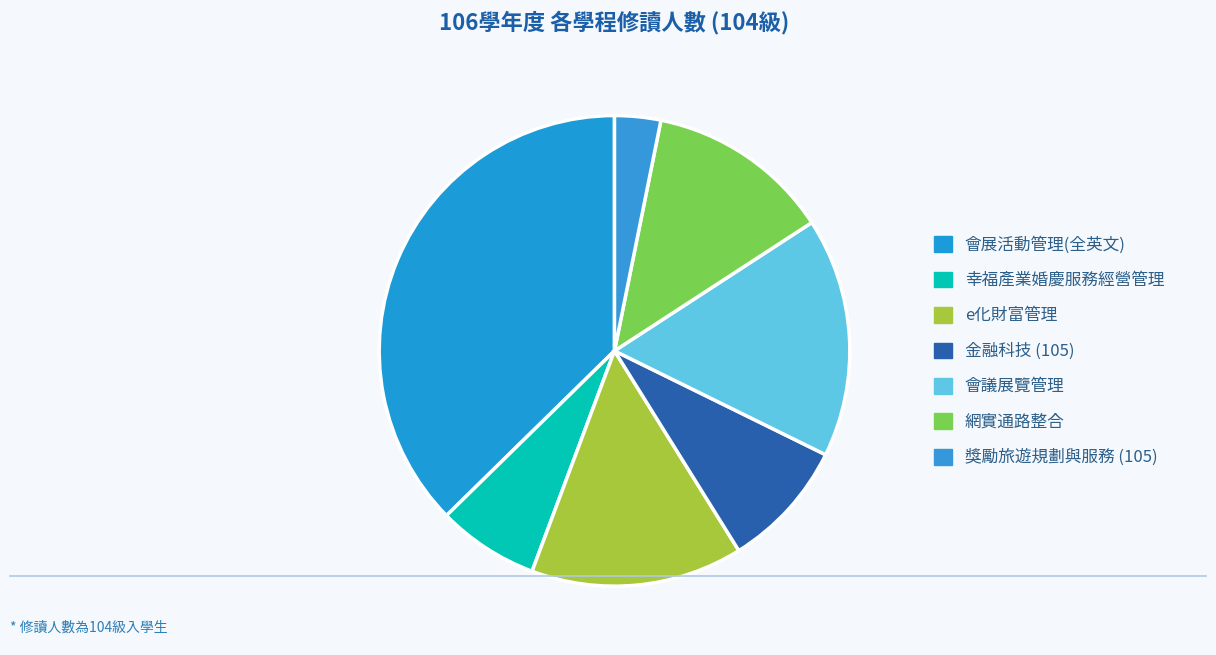

Does 金融科技 (105) account for over 50% of the chart?

No